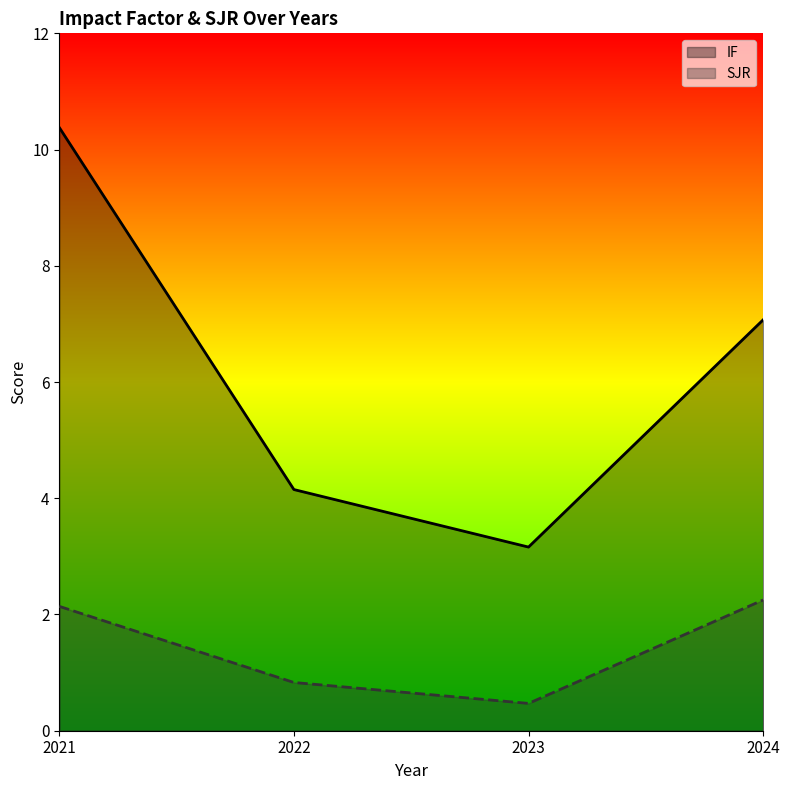

How many categories are shown in the chart?

4